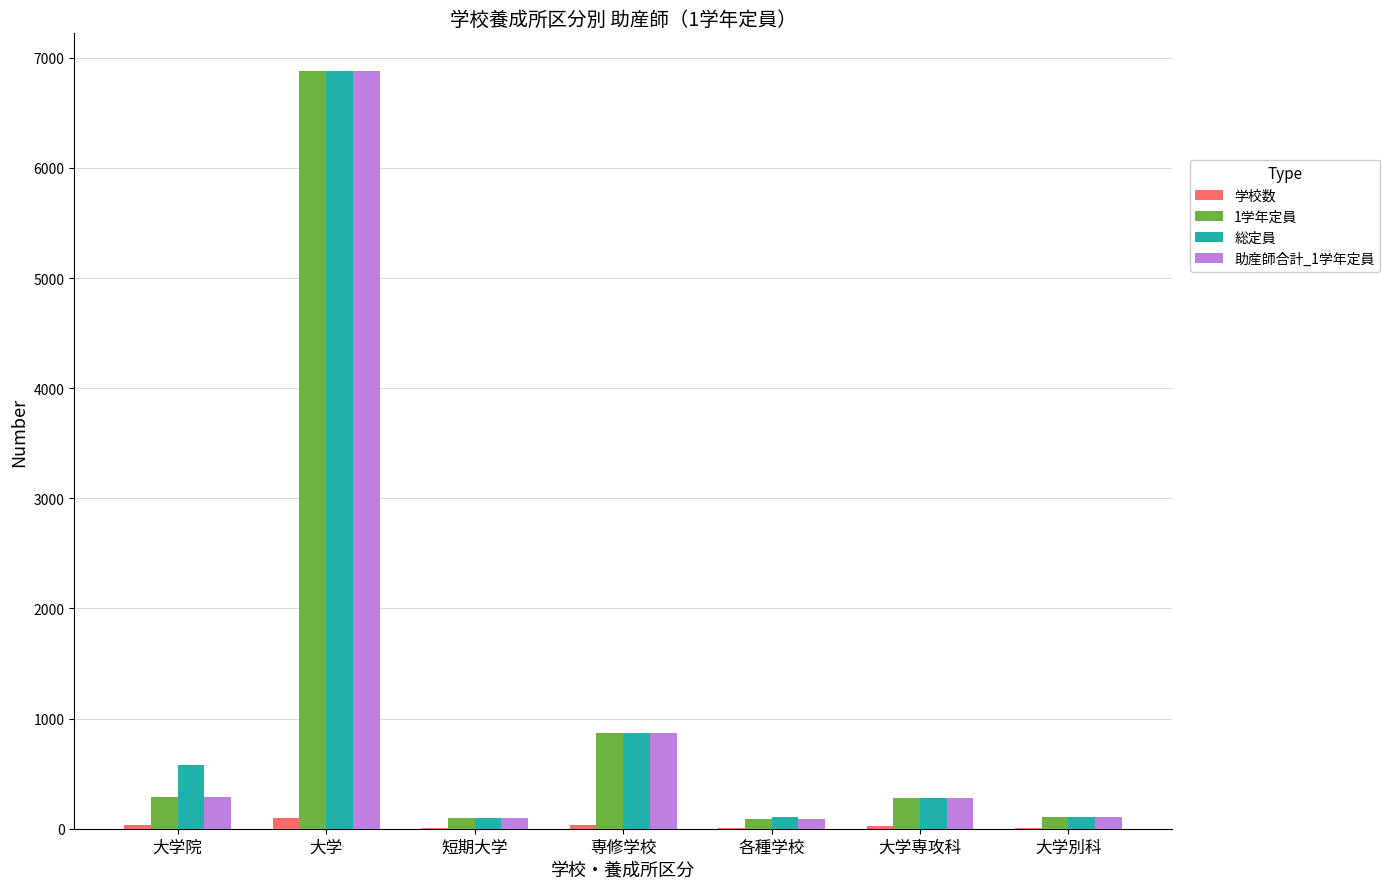

The 1学年定員 series shows 255 at 専修学校. True or false?

False